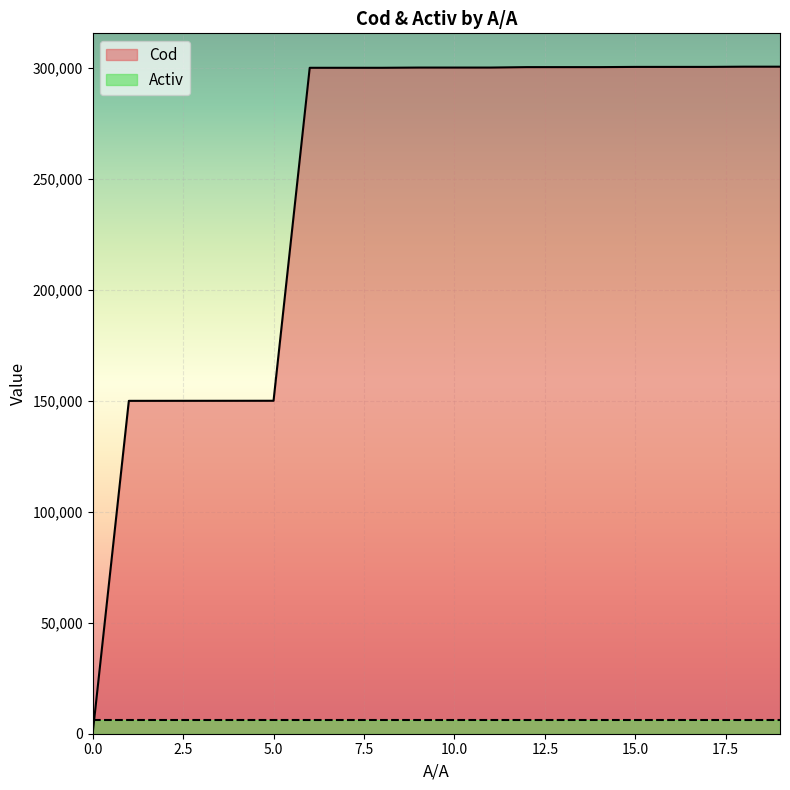

What is the change in value from 4 to 19?

+150562